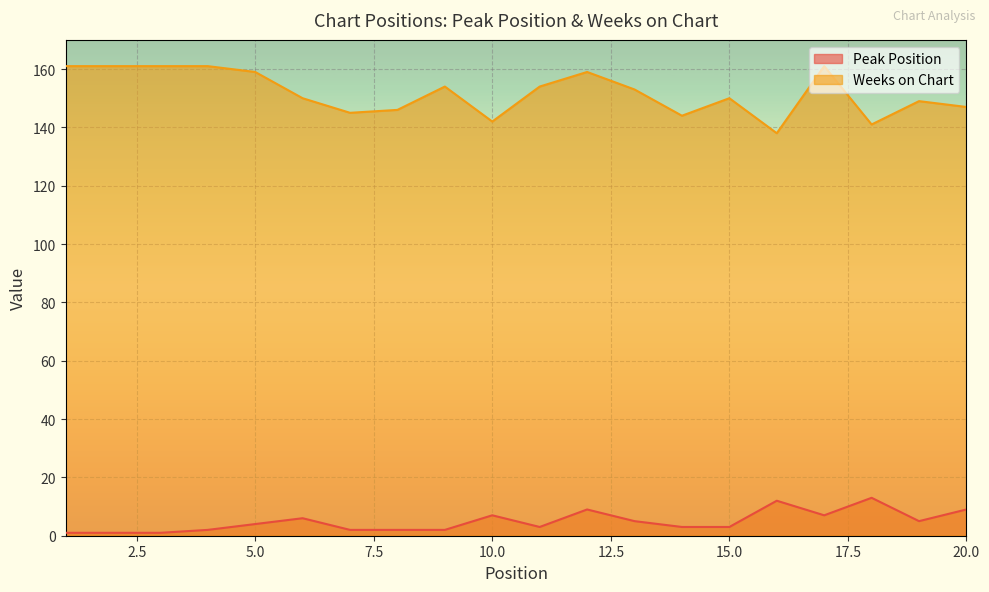

Which series has the largest total across all categories?

Weeks on Chart